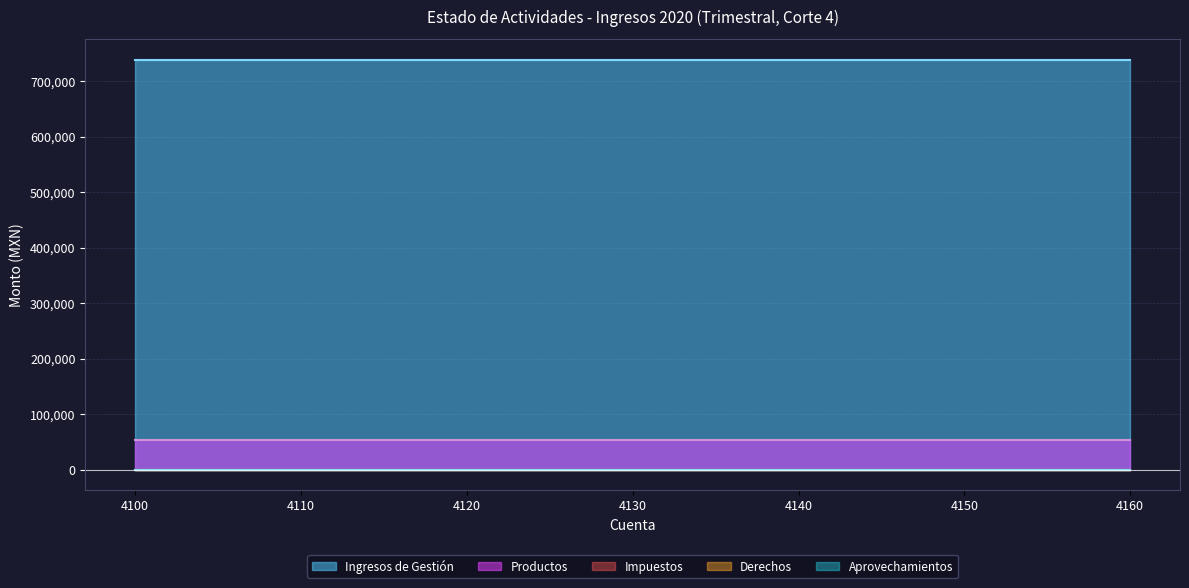

How many lines are shown in the chart?

5